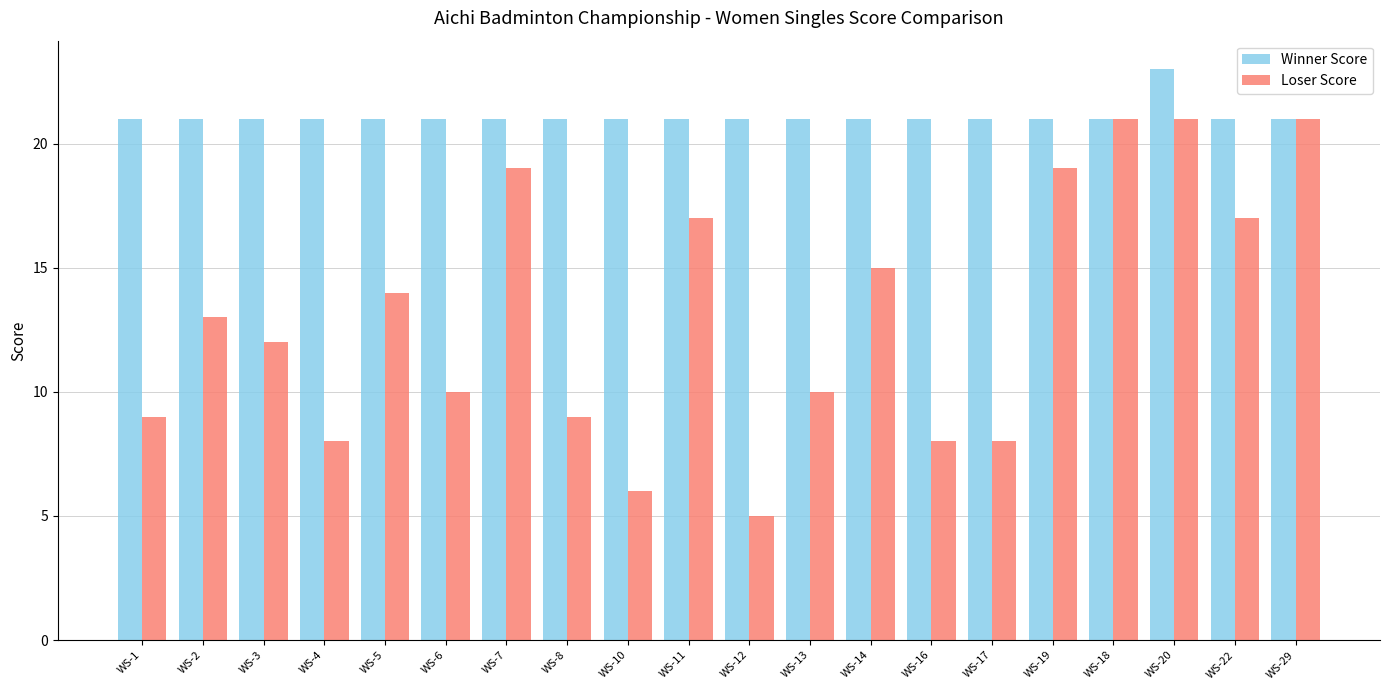

The value of Winner Score at WS-4 is 12. True or false?

False